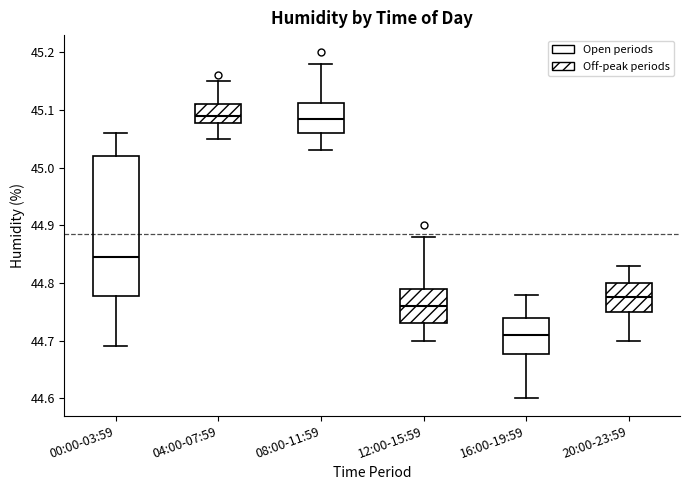

Reading left to right, transcribe this box plot: for each box, give where its median line is, the range the box spans, and where its two whiskers end, as read against the y-axis. The values are not printed on the chart, so give them approximately, as read against the axis.

00:00-03:59: median 44.85, box 44.78 to 45.02, whiskers 44.69 to 45.06
04:00-07:59: median 45.09, box 45.08 to 45.11, whiskers 45.05 to 45.15
08:00-11:59: median 45.09, box 45.06 to 45.11, whiskers 45.03 to 45.18
12:00-15:59: median 44.76, box 44.73 to 44.79, whiskers 44.70 to 44.88
16:00-19:59: median 44.71, box 44.68 to 44.74, whiskers 44.60 to 44.78
20:00-23:59: median 44.78, box 44.75 to 44.80, whiskers 44.70 to 44.83